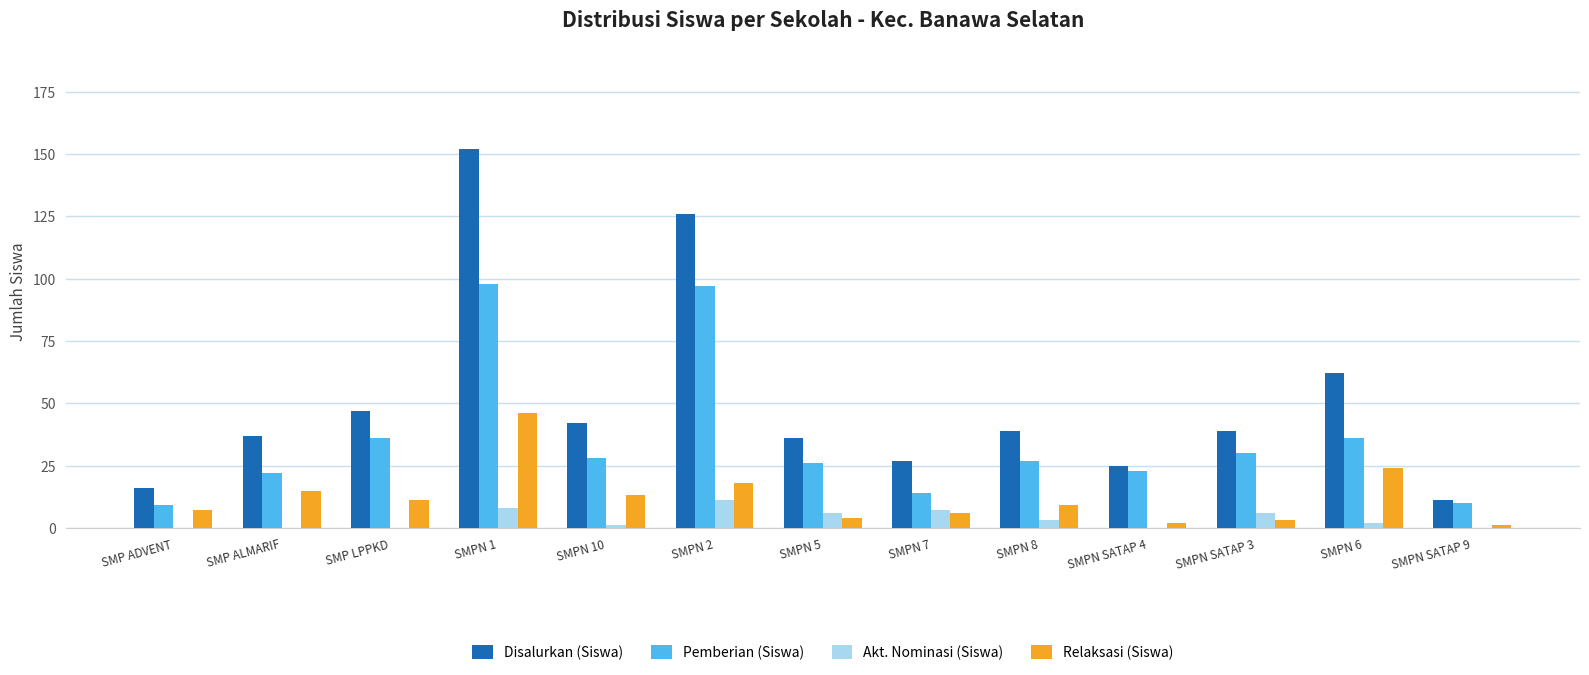

How many distinct data groups are displayed?

4